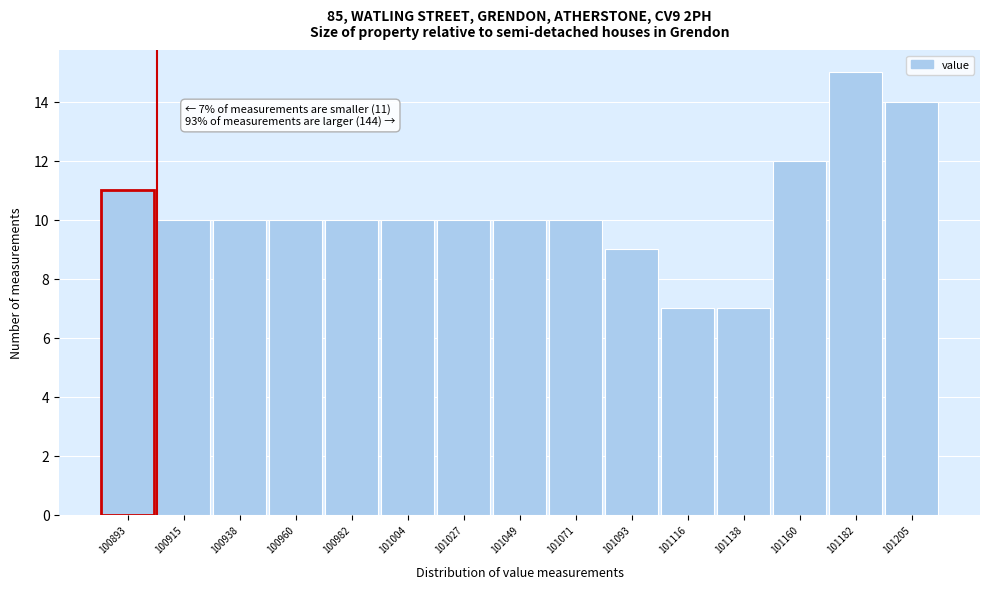

Reading left to right, list all the values displayed in this chart.

11	10	10	10	10	10	10	10	10	9	7	7	12	15	14